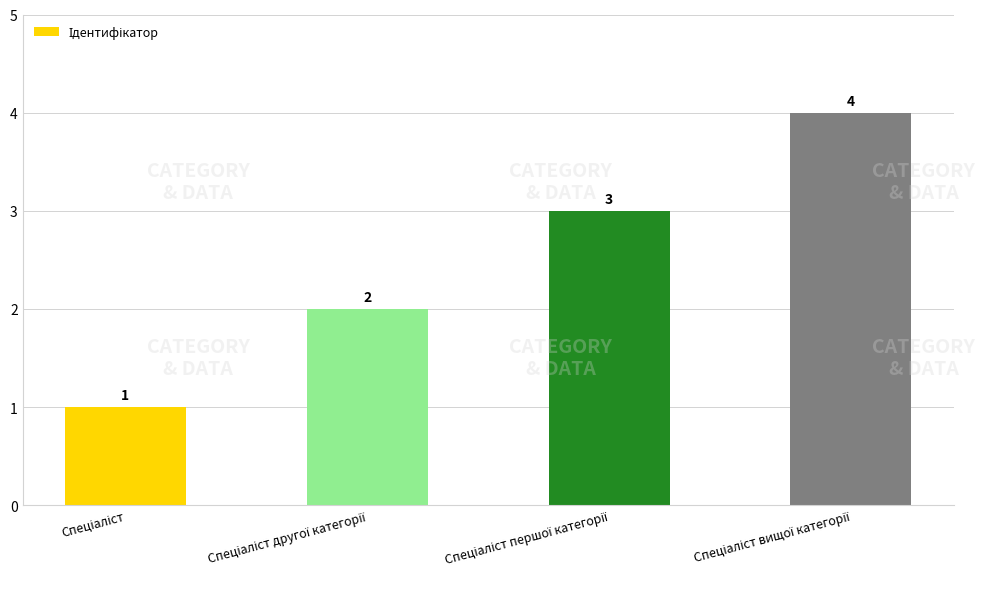

What is the value of the 4th bar from the left?

4